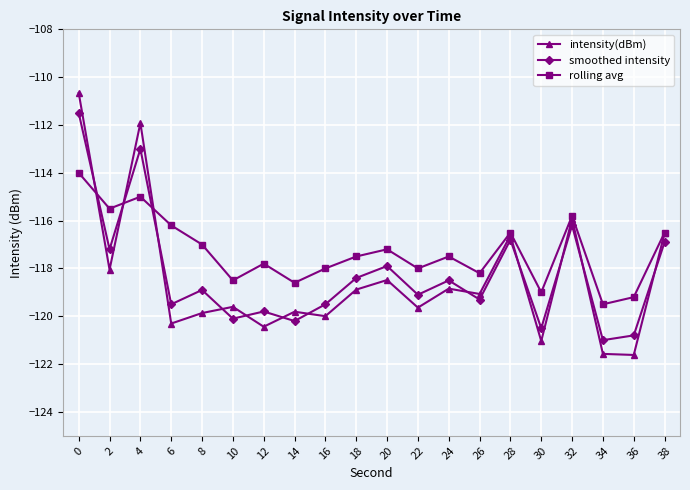

Is it true that intensity(dBm) equals -120.4 at 12?

True